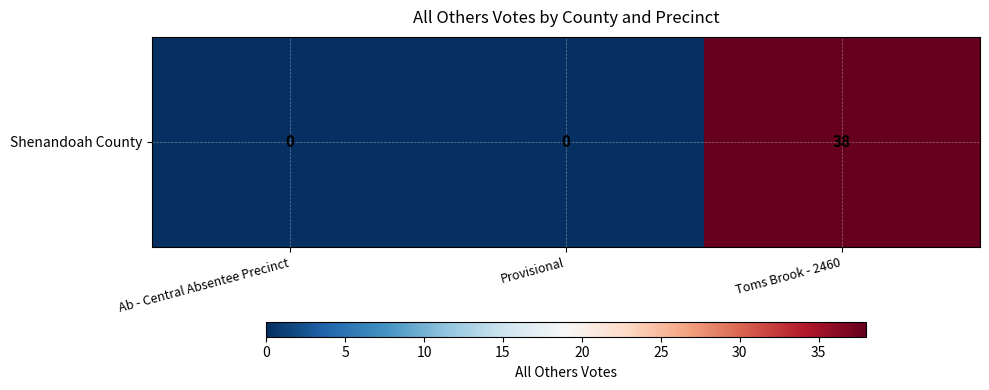

Is it true that the value at Ab - Central Absentee Precinct is 0?

True